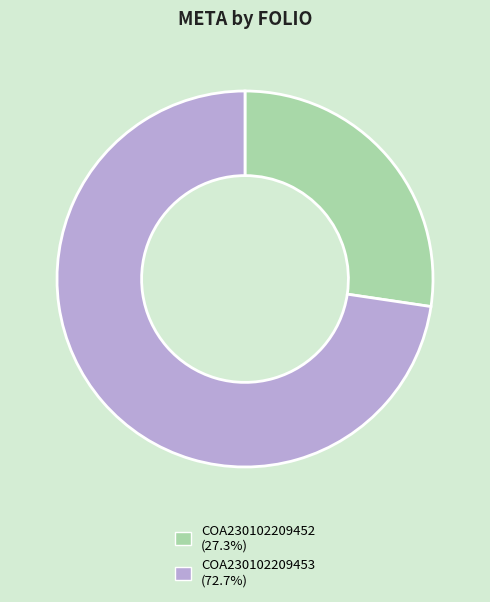

How many slices are in this pie chart?

2